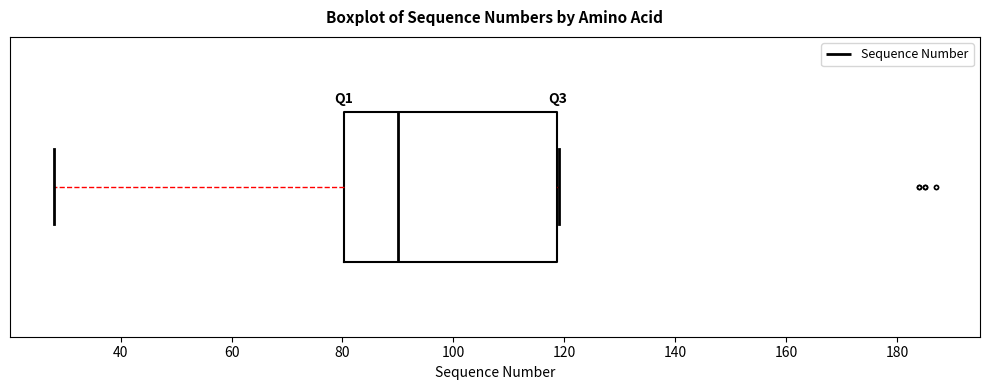

Where is the left edge of the box on the x-axis? The values are not printed on the chart, so give them approximately, as read against the axis.

80